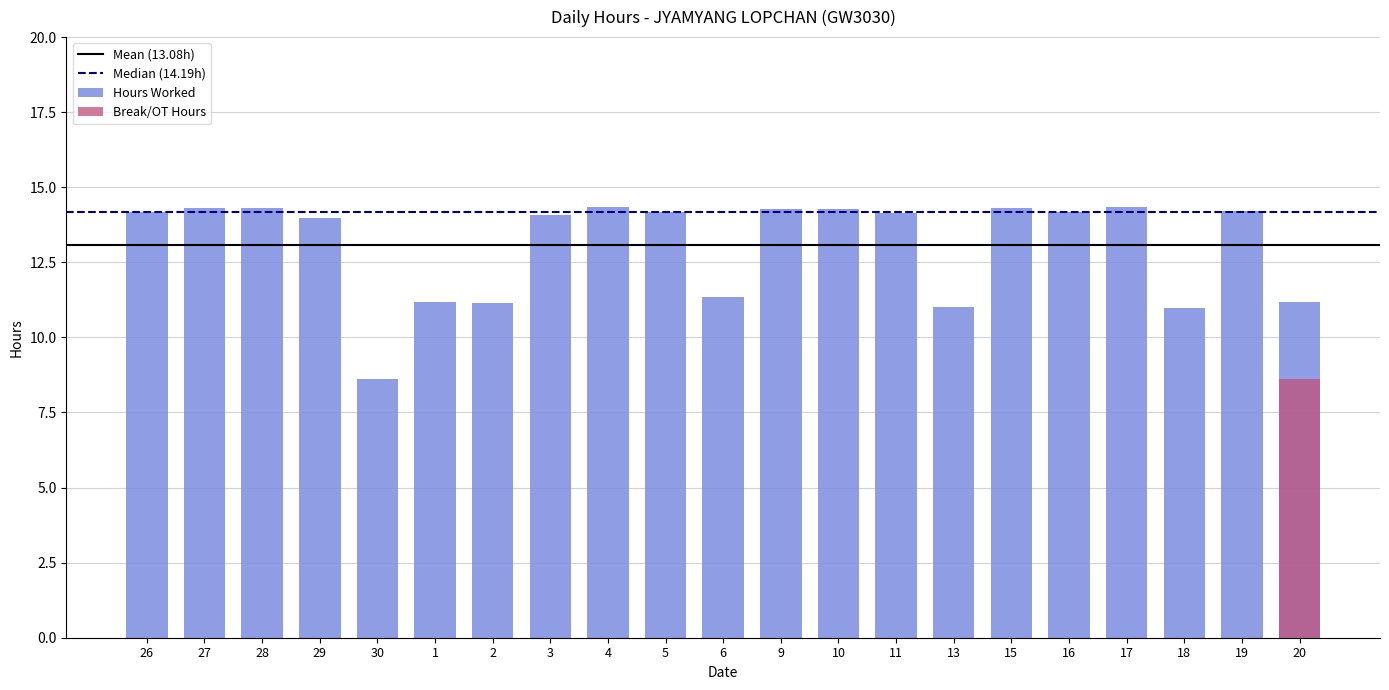

Reading left to right, extract all data points from this chart.

Hours Worked: 26=14.2	27=14.3	28=14.3	29=14.0	30=8.6	1=11.2	2=11.1	3=14.1	4=14.3	5=14.2	6=11.3	9=14.3	10=14.3	11=14.1	13=11.0	15=14.3	16=14.2	17=14.3	18=11.0	19=14.2	20=11.2
Break/OT Hours: 26=0.0	27=0.0	28=0.0	29=0.0	30=0.0	1=0.0	2=0.0	3=0.0	4=0.0	5=0.0	6=0.0	9=0.0	10=0.0	11=0.0	13=0.0	15=0.0	16=0.0	17=0.0	18=0.0	19=0.0	20=8.6